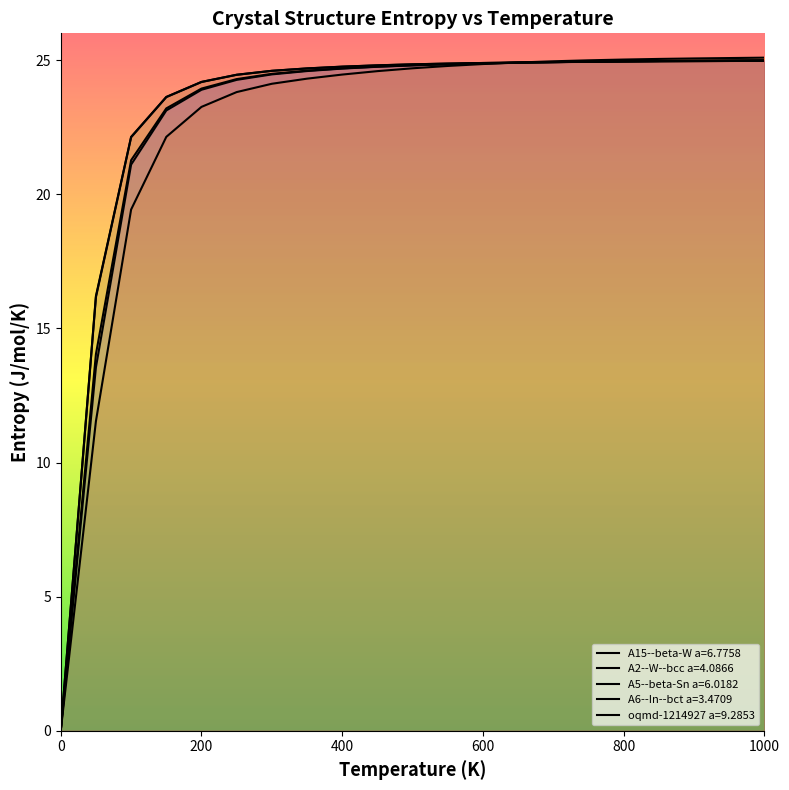

Is this an area chart (filled region under the line)?

No